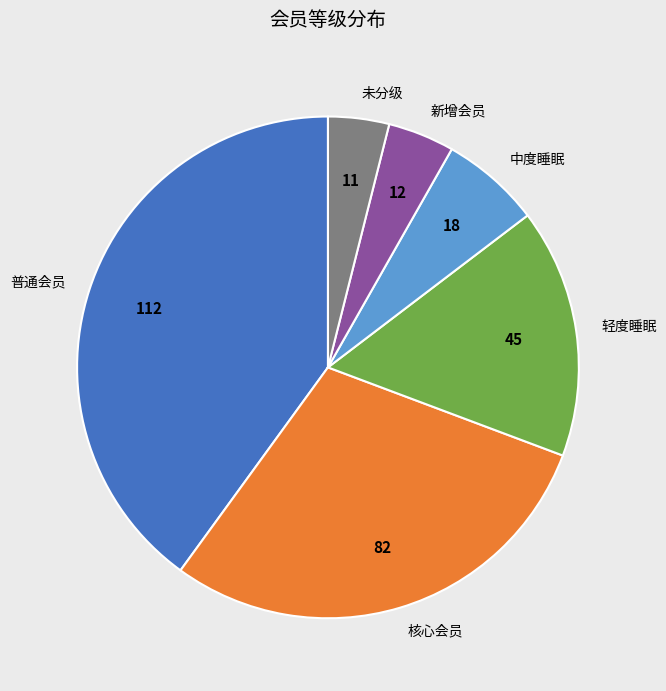

What is the ratio of the value at 核心会员 to the value at 新增会员?

6.8